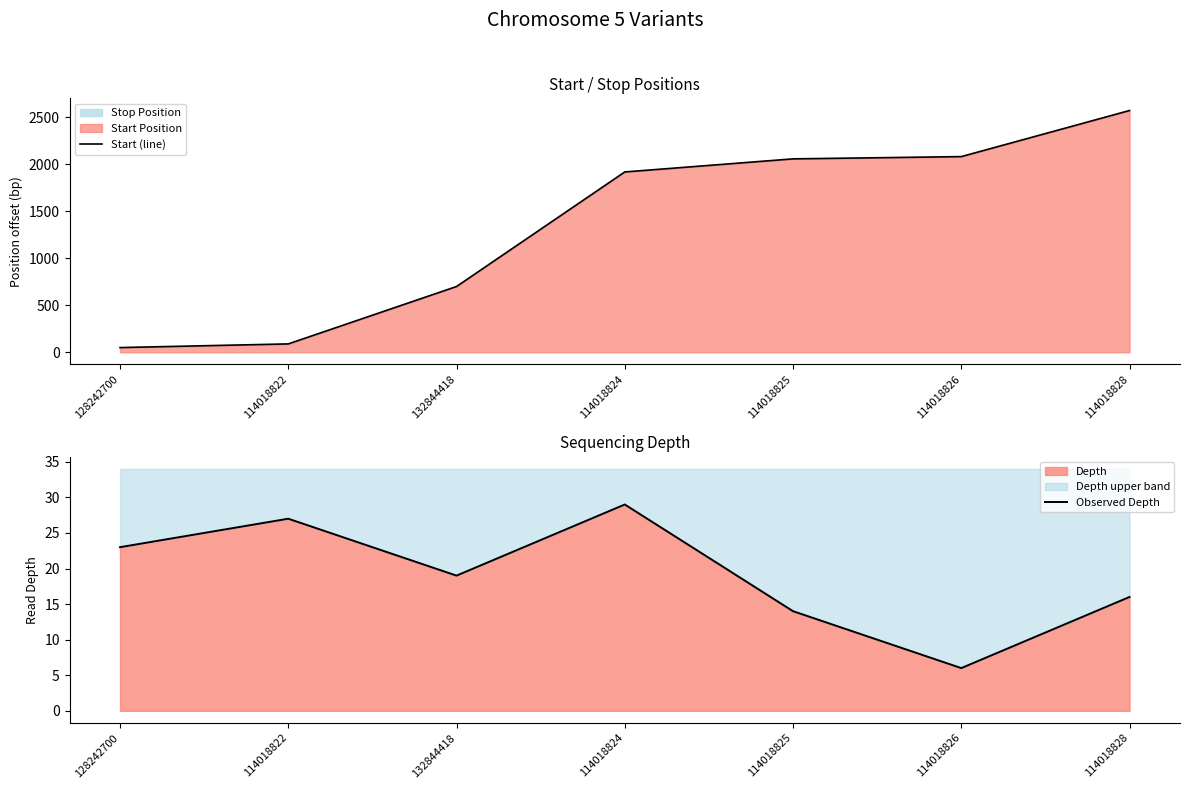

What is the average value of the Observed Depth series?

19